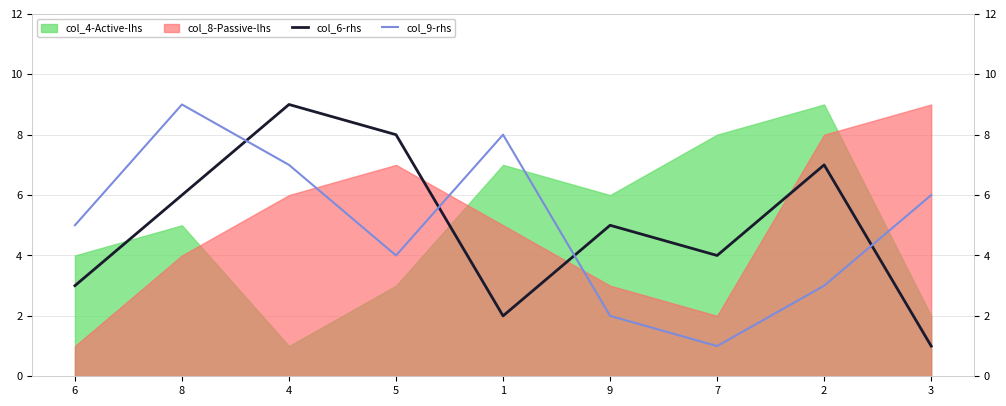

How many interior local valleys does the col_6-rhs series have?

2